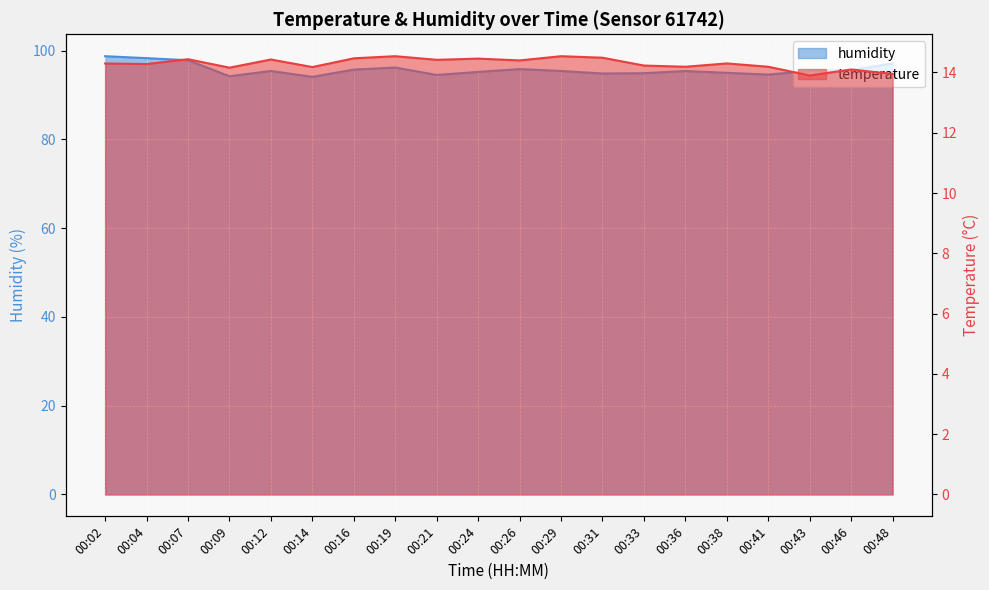

True or false: temperature and humidity intersect in this chart.

False